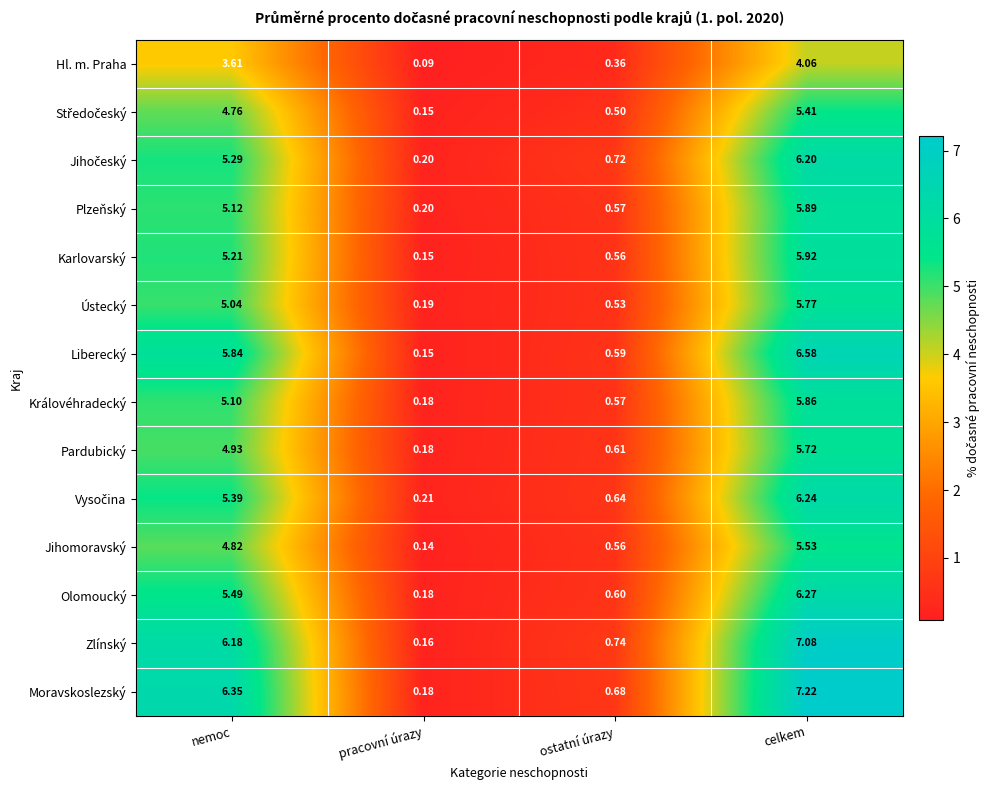

At how many categories does at least one series exceed 1?

2